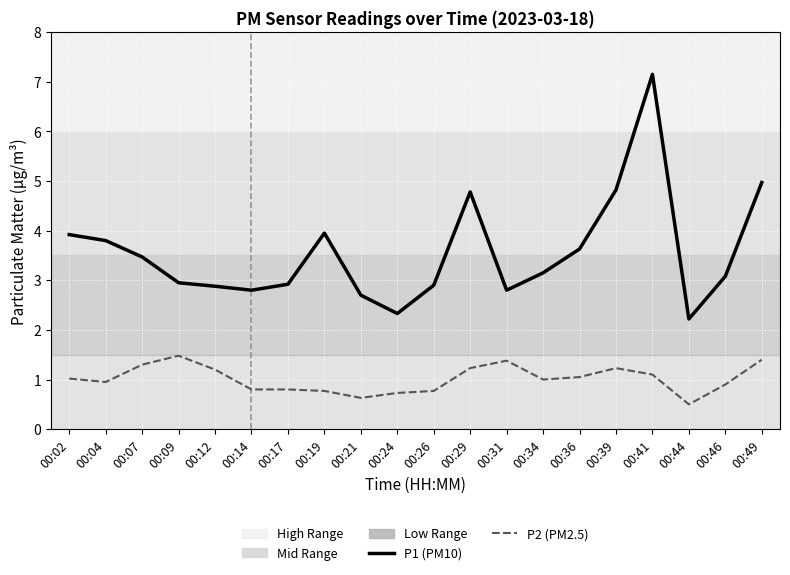

True or false: P1 (PM10) and P2 (PM2.5) intersect in this chart.

False